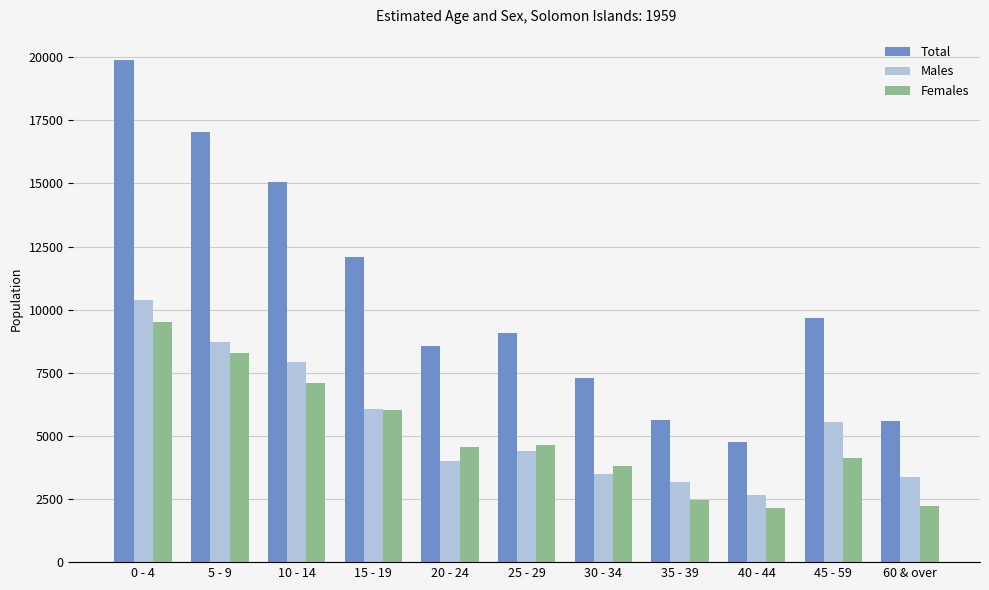

What is the label of the 7th bar from the right?

20 - 24